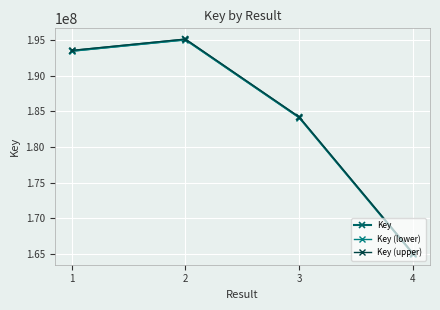

How many lines are shown in the chart?

3